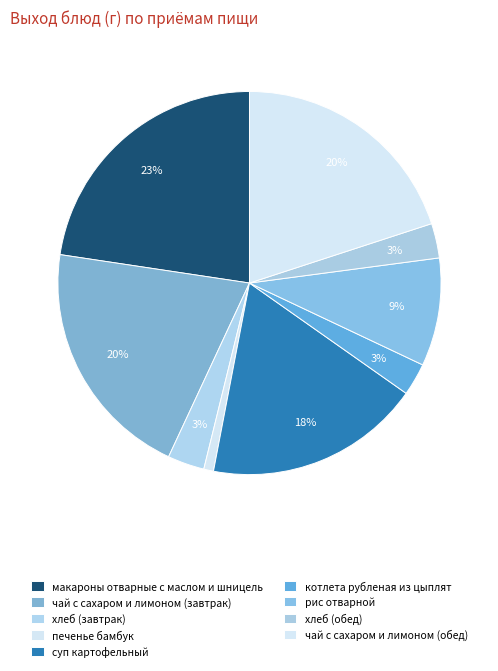

How many segments does this pie chart have?

9